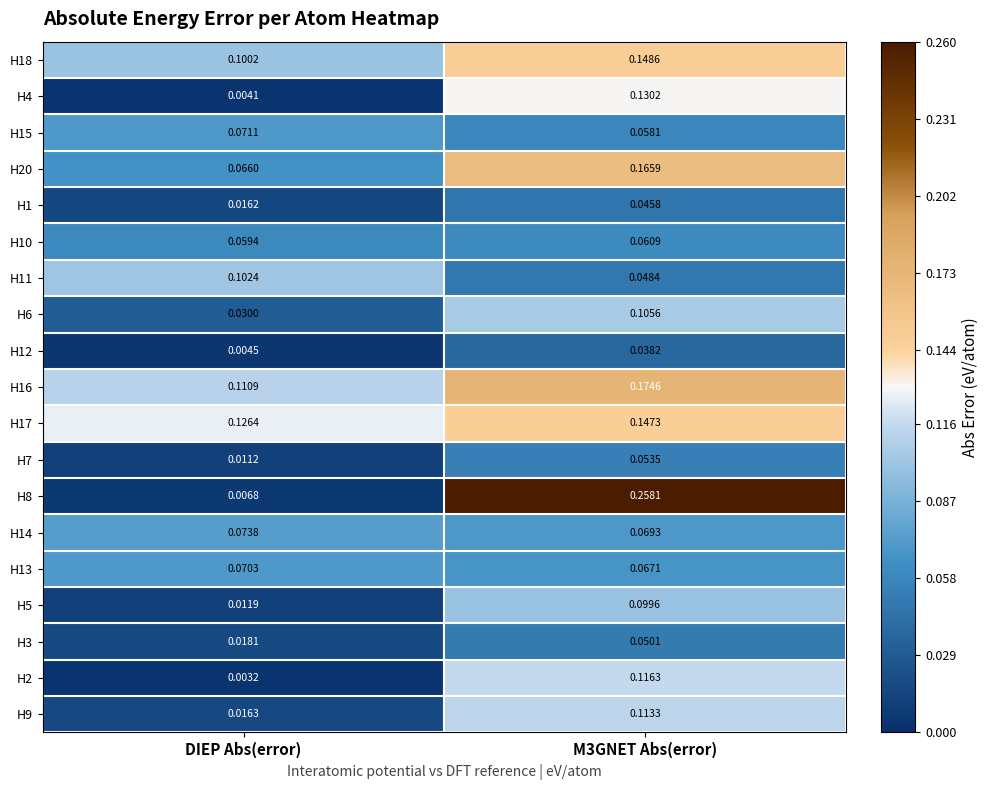

What is the total value across all series at DIEP Abs(error)?

0.9